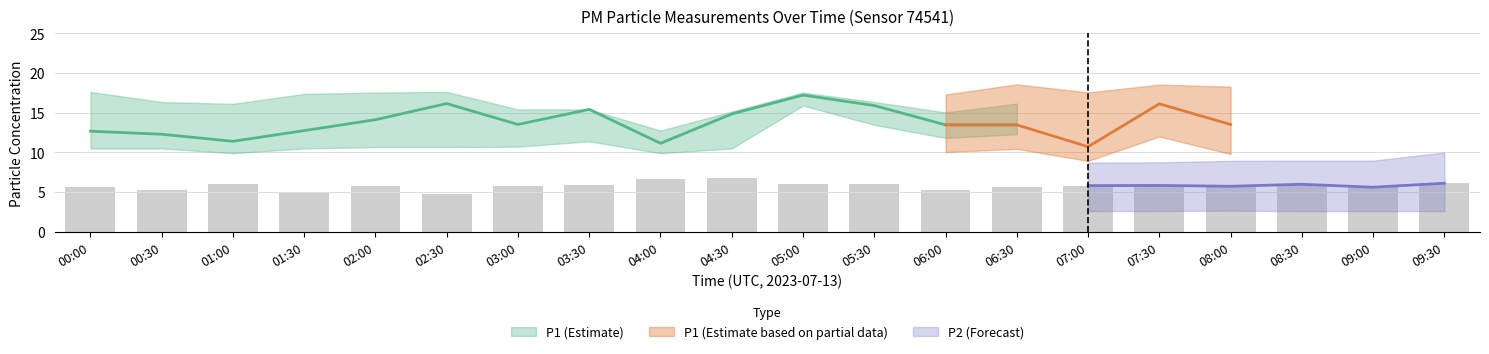

What is the label of the 18th bar from the right?

01:00